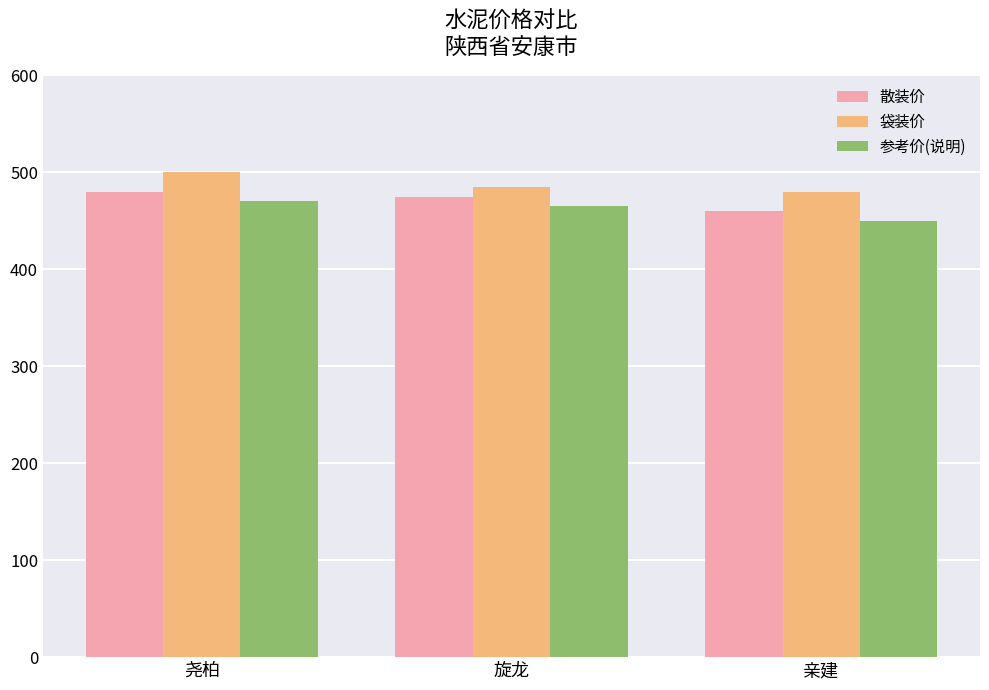

Rank the categories by 参考价(说明) value from lowest to highest.

亲建, 旋龙, 尧柏